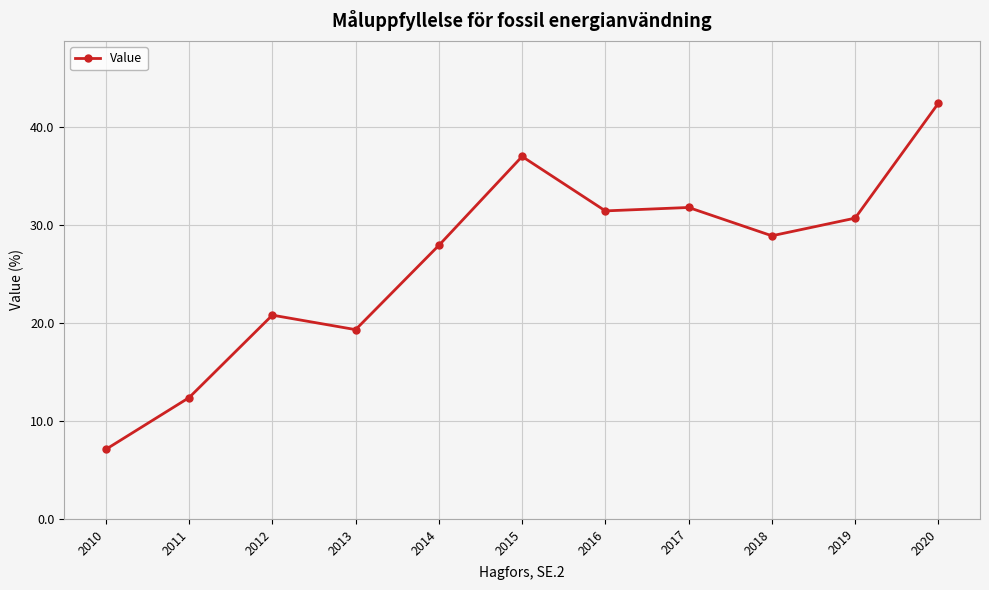

What is the ratio of the value at 2011 to the value at 2017?

0.4